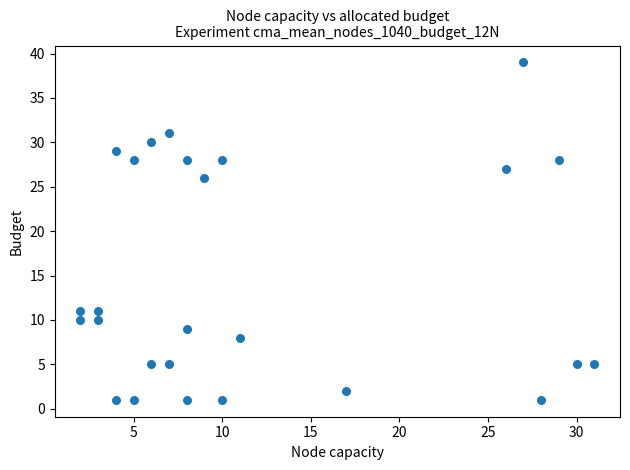

What is the range of X values (max minus min)?

29